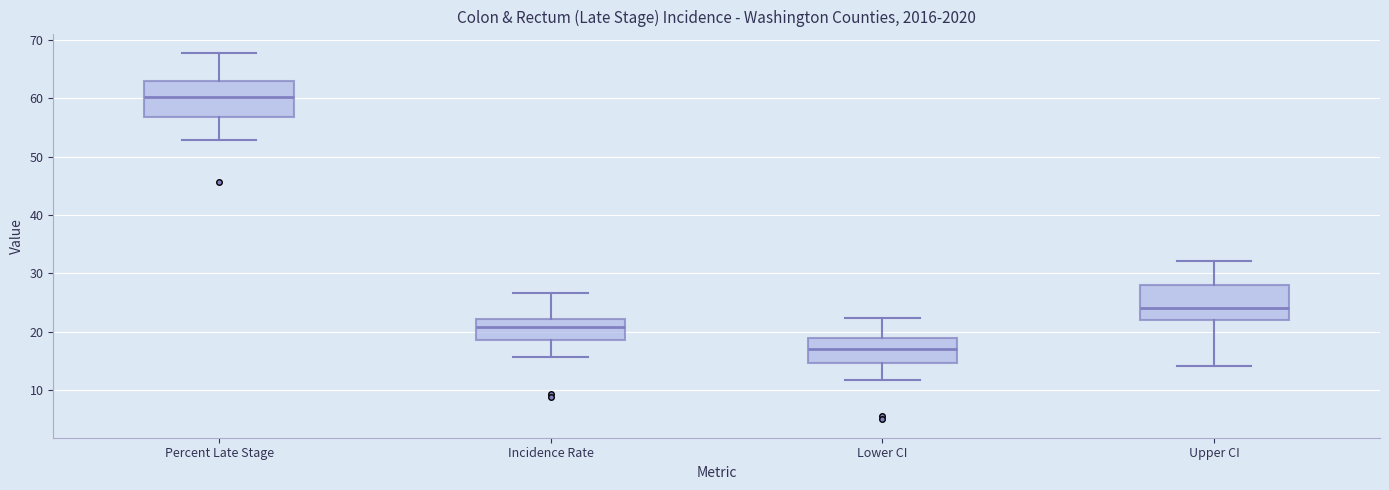

Which box has the highest median line?

Percent Late Stage